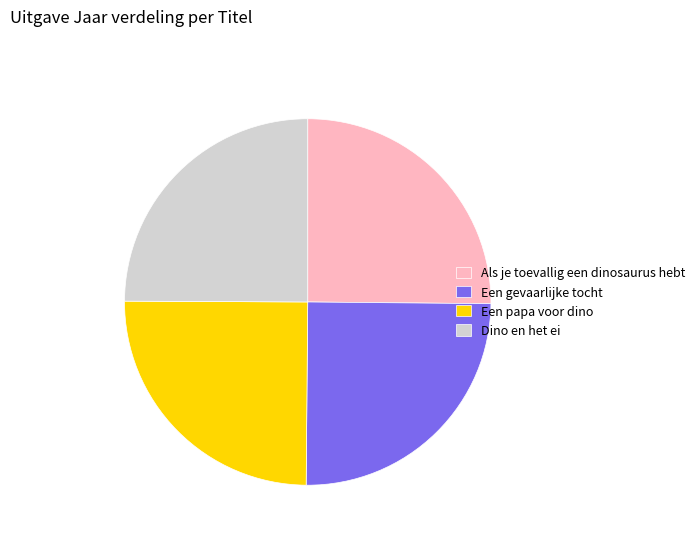

What is the ratio of the value at Een gevaarlijke tocht to the value at Dino en het ei?

1.0